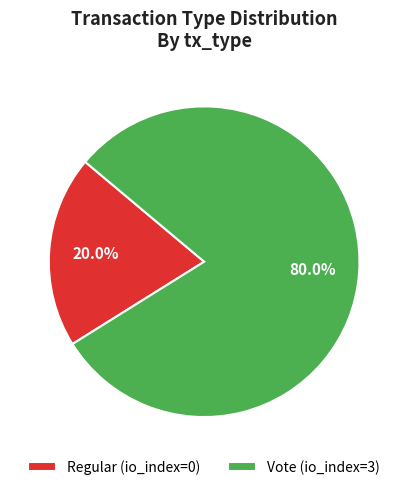

Which category accounts for the majority?

Vote